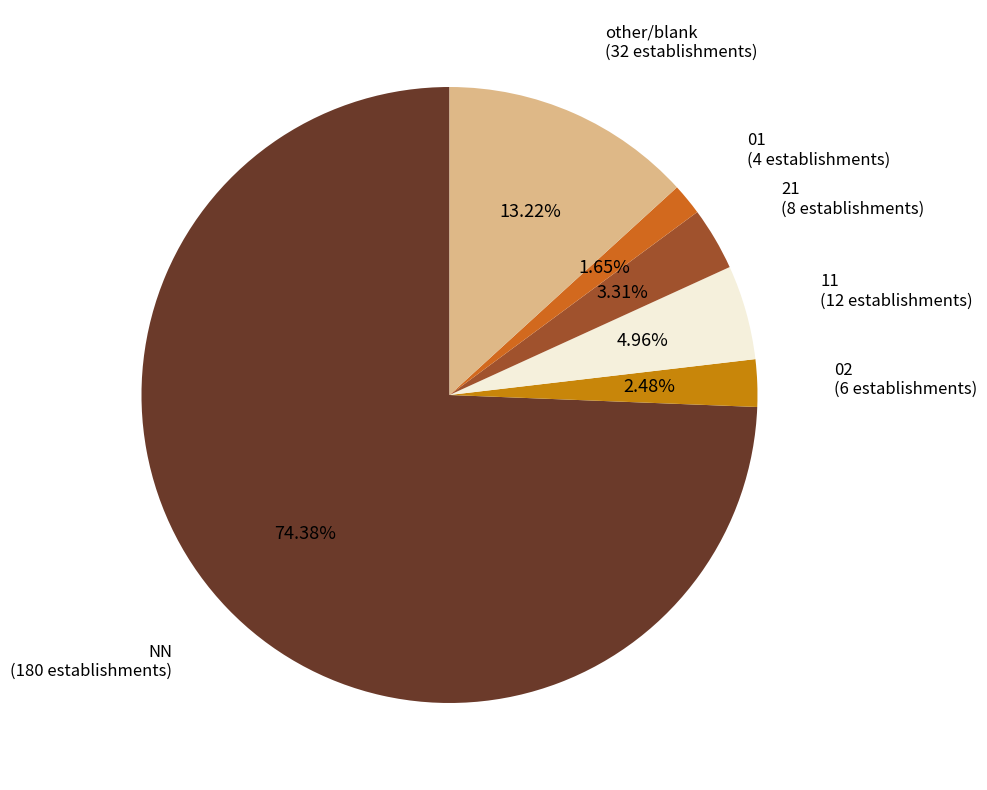

What percentage do NN and 21 together represent?

77.7%